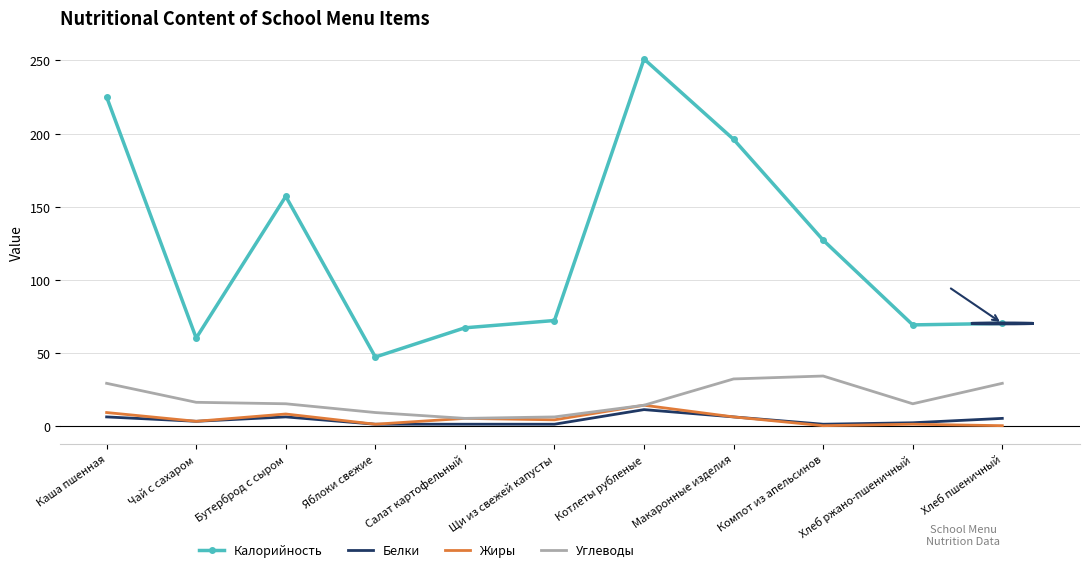

What is the total value across all series at Компот из апельсинов?

162